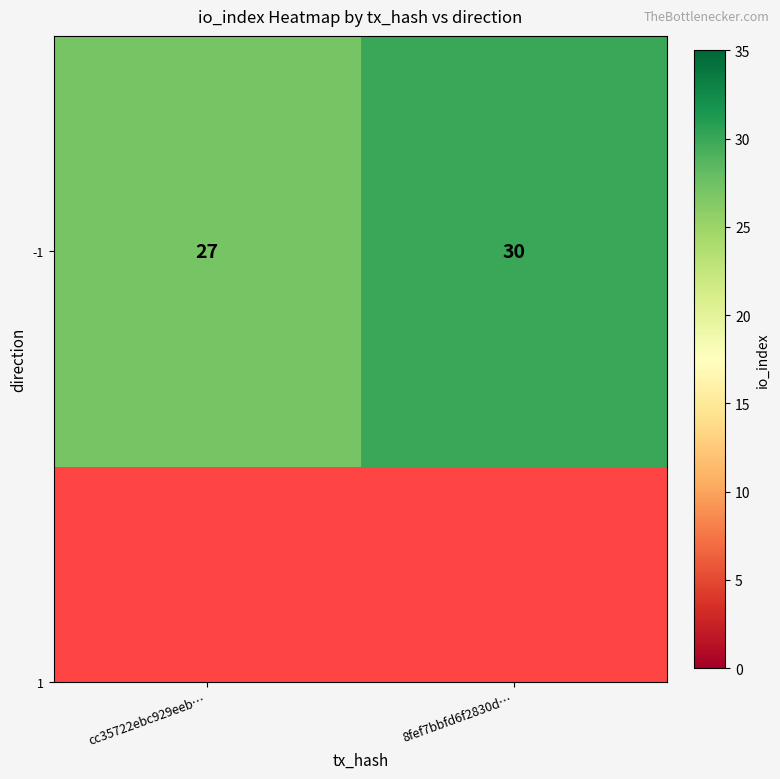

How many categories are shown in the chart?

2